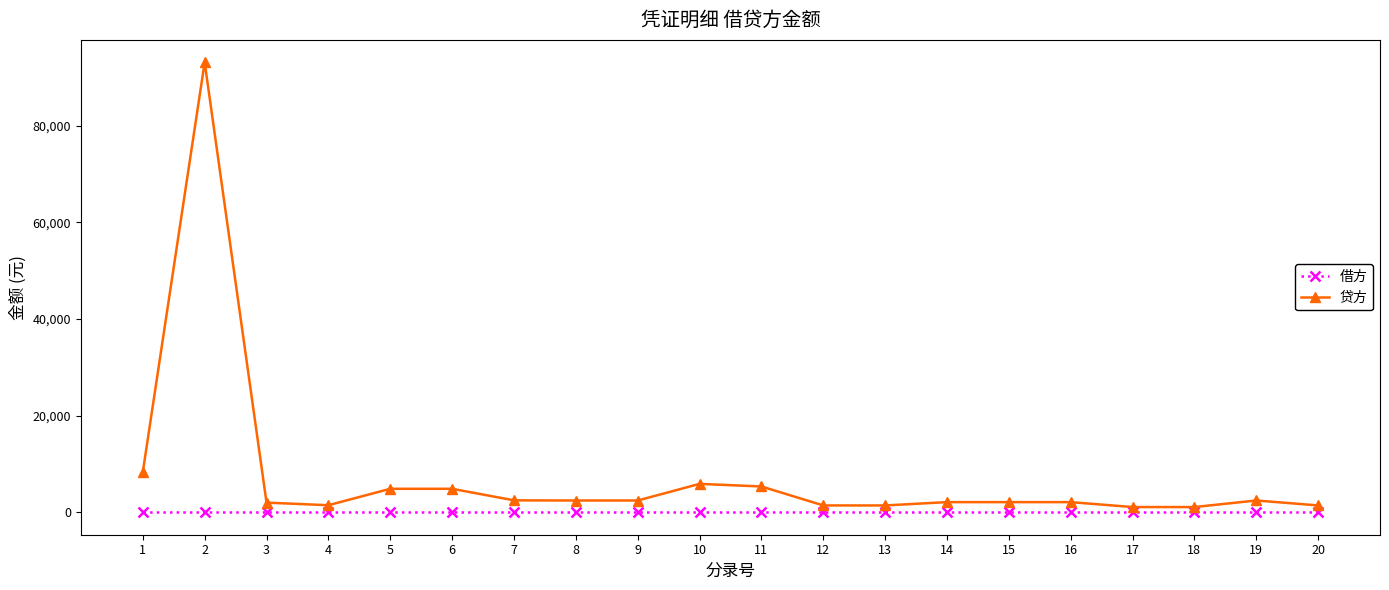

How many lines are shown in the chart?

2